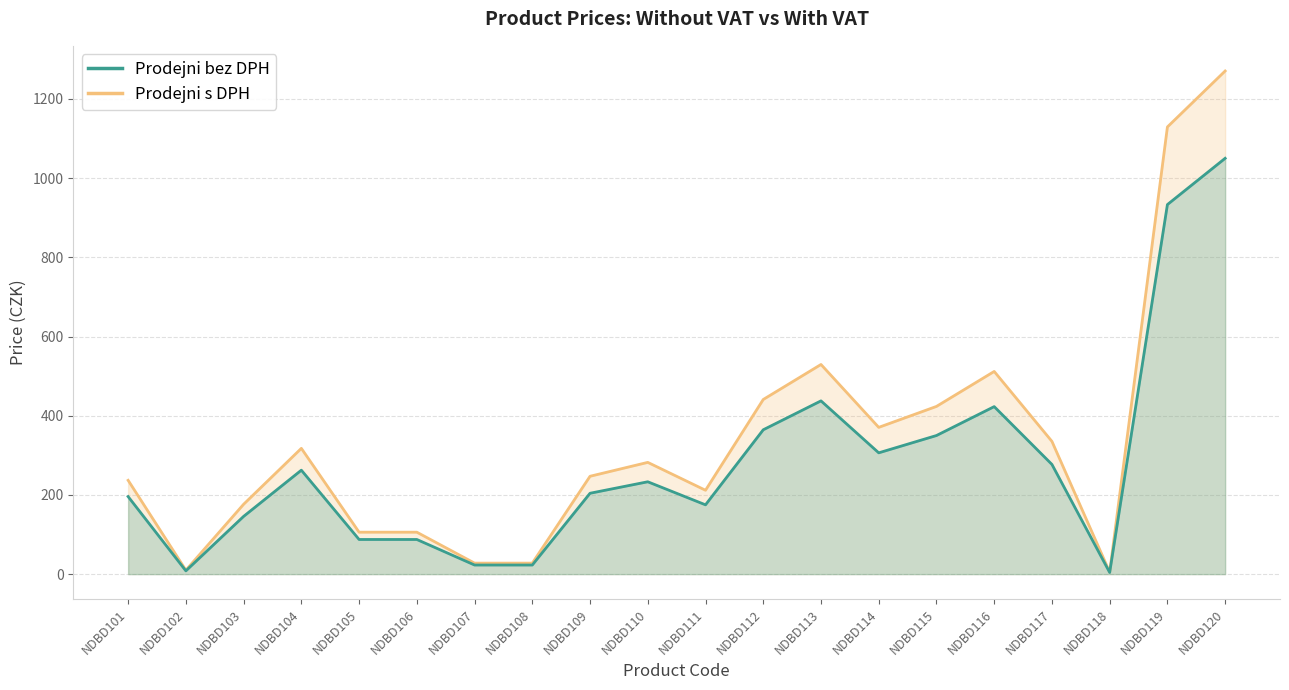

True or false: Prodejni s DPH and Prodejni bez DPH intersect in this chart.

False